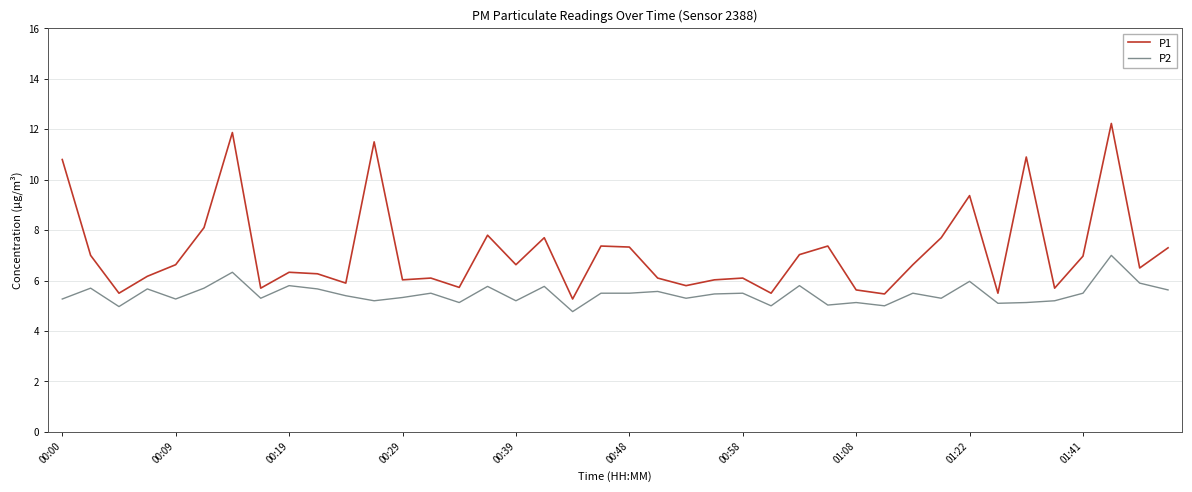

Rank the series by their maximum value, from highest to lowest.

P1, P2